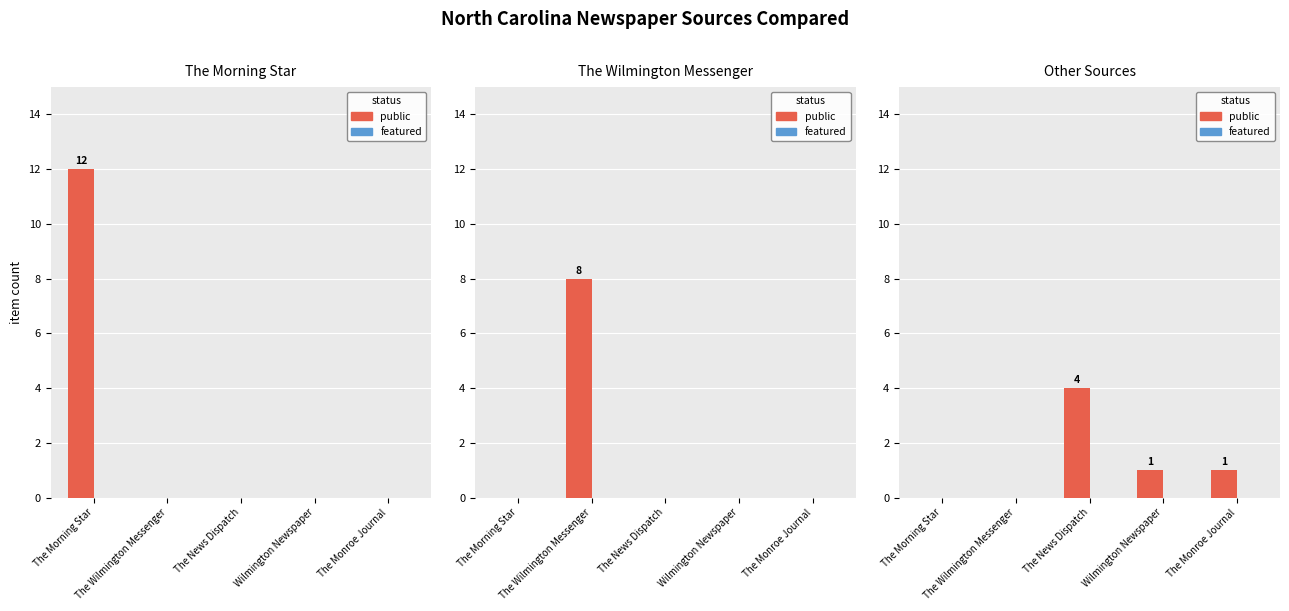

What is the value of the public bar at the 4th from the left?

1